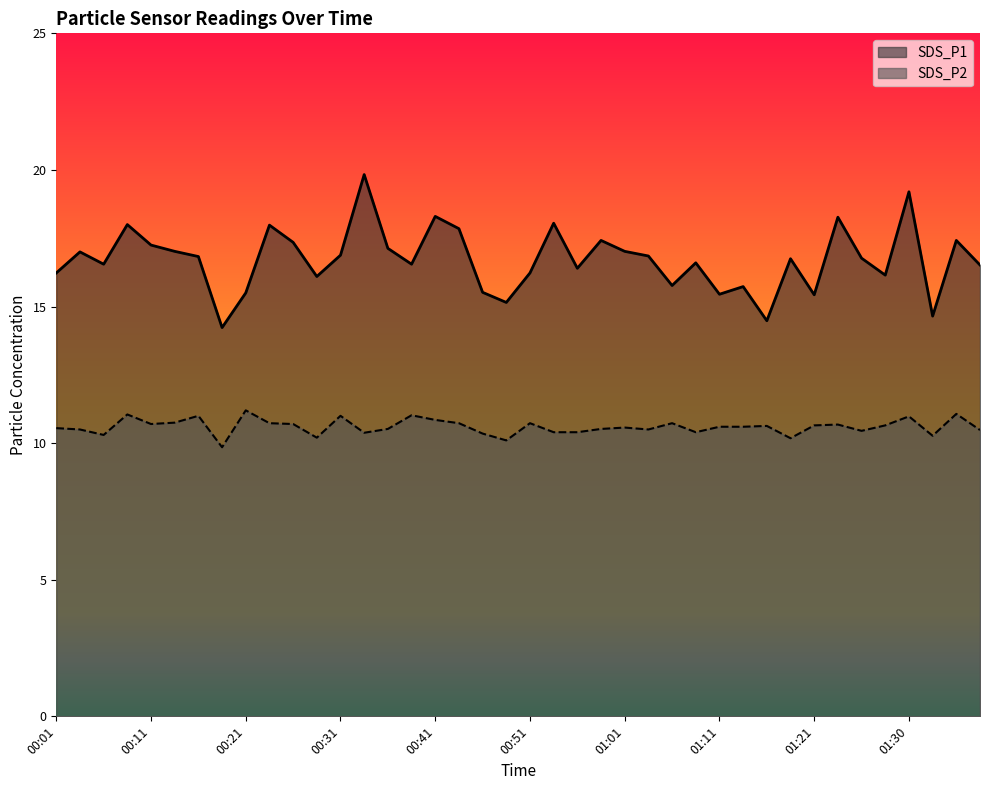

Rank the series by their average value, from lowest to highest.

SDS_P2, SDS_P1